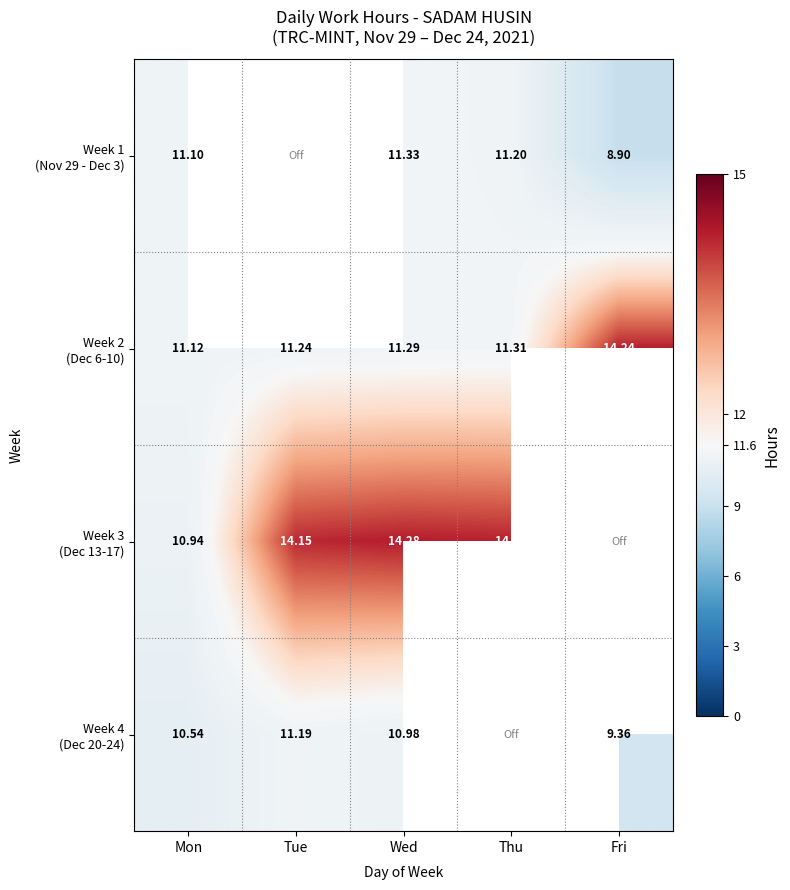

Which series has the largest range (max minus min)?

Week 3 (Dec 13-17)